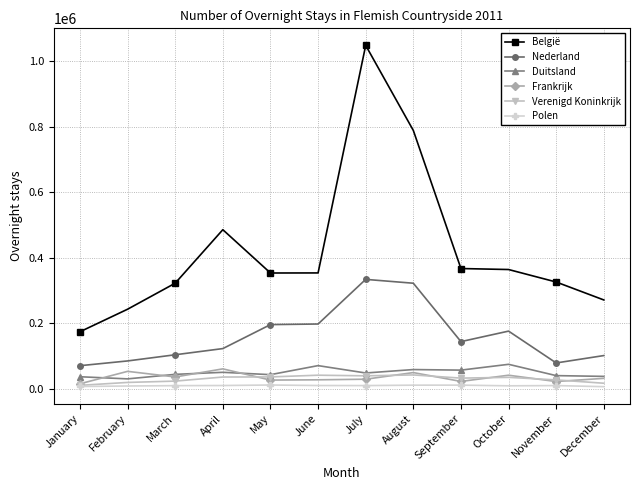

How many series are shown in this chart?

6